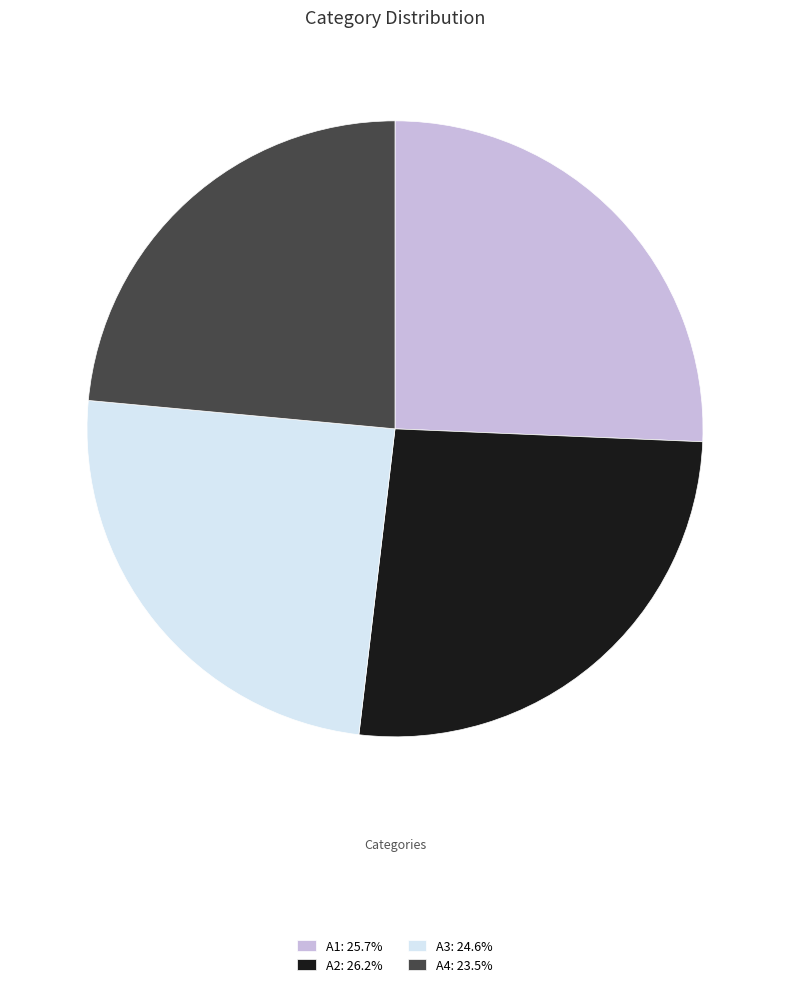

Which category has the biggest portion of the pie?

A2